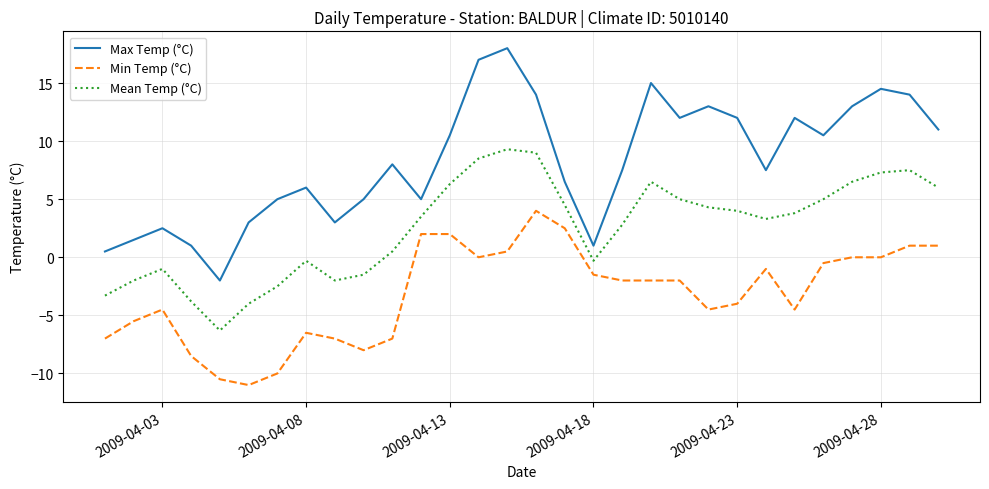

What is the difference between the maximum and minimum values in the Max Temp (°C) series?

20.0